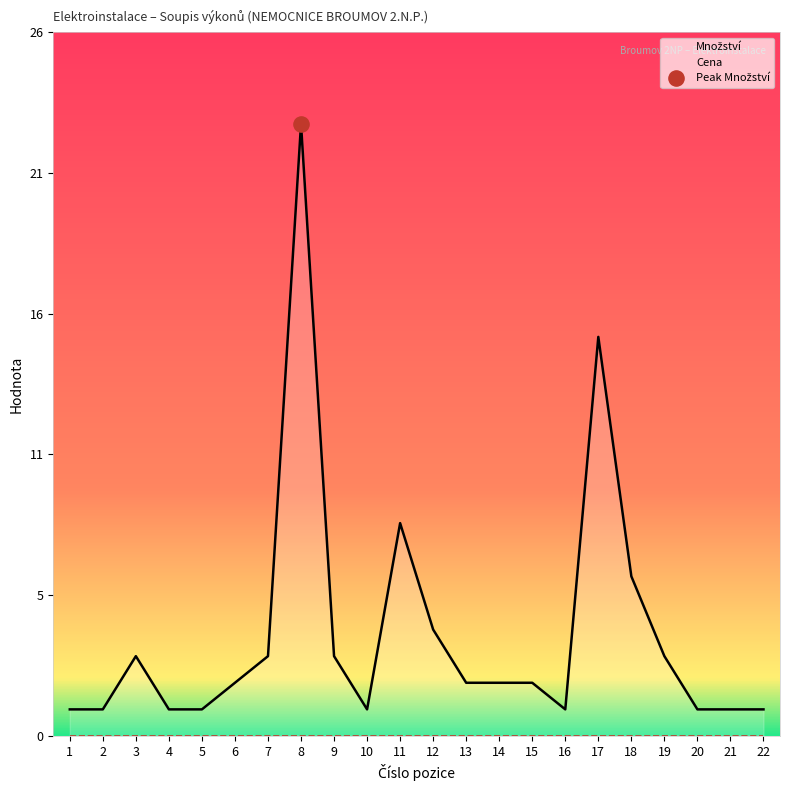

Which has a higher value, 8 or 5?

8